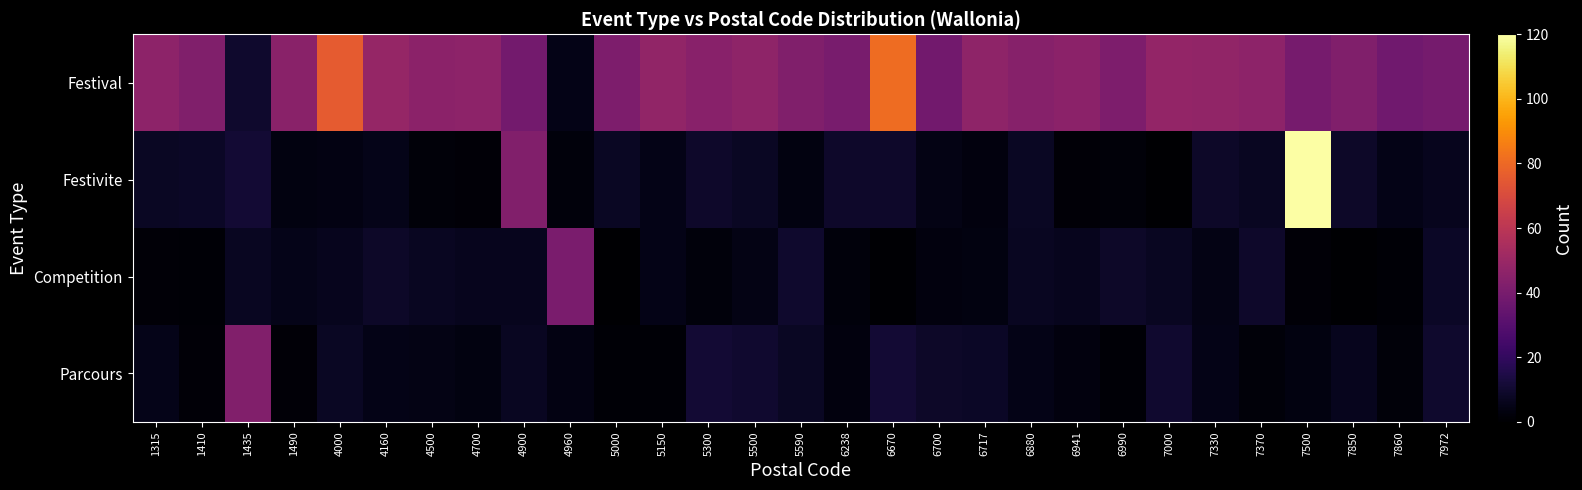

Which has a higher value, 1410 or 4160?

4160